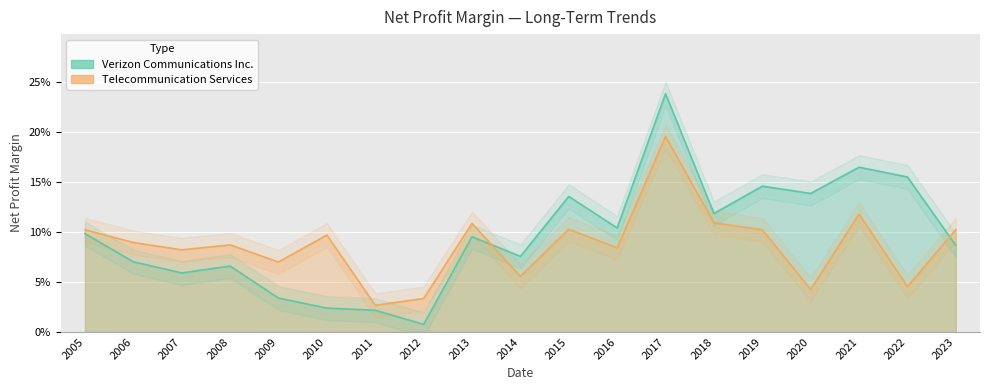

What is the sum of all Verizon Communications Inc. values?

1.8